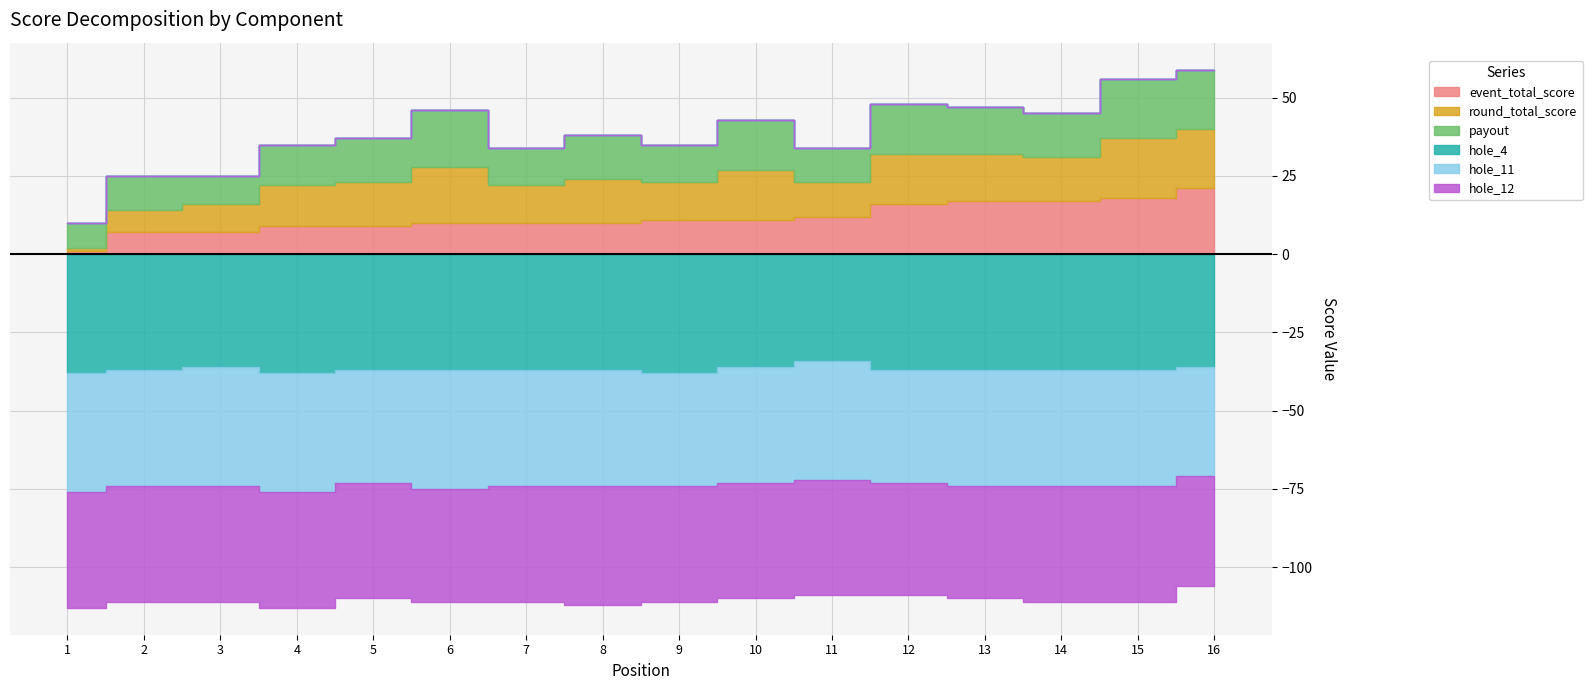

Where is the first local maximum for payout?

2